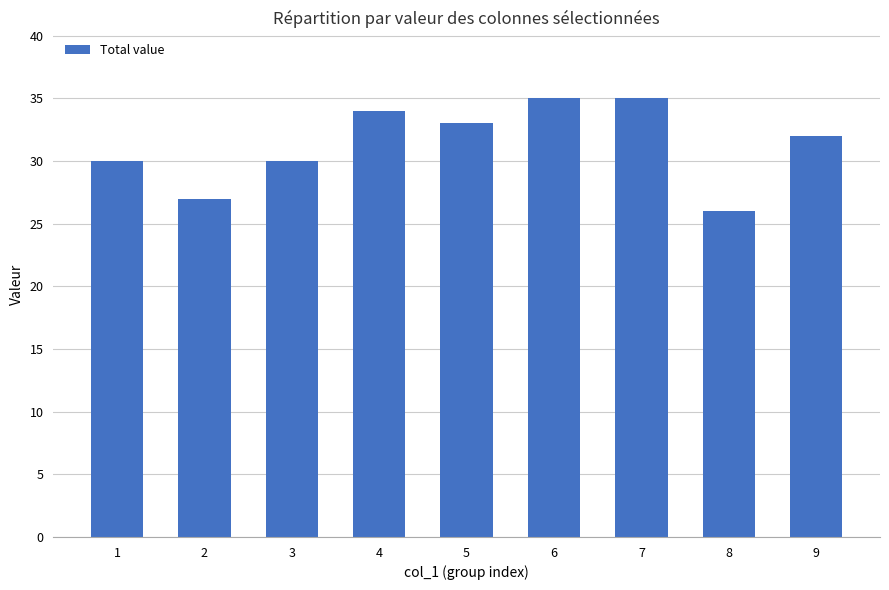

Between 1 and 9, which is larger?

9